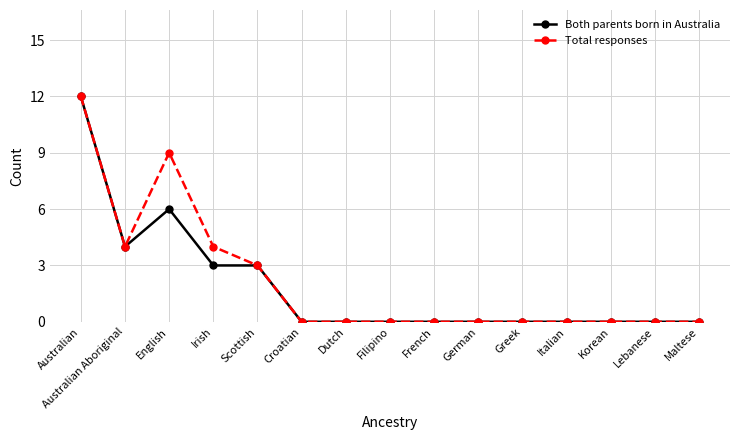

True or false: Total responses has more than 0 interior local peaks.

True